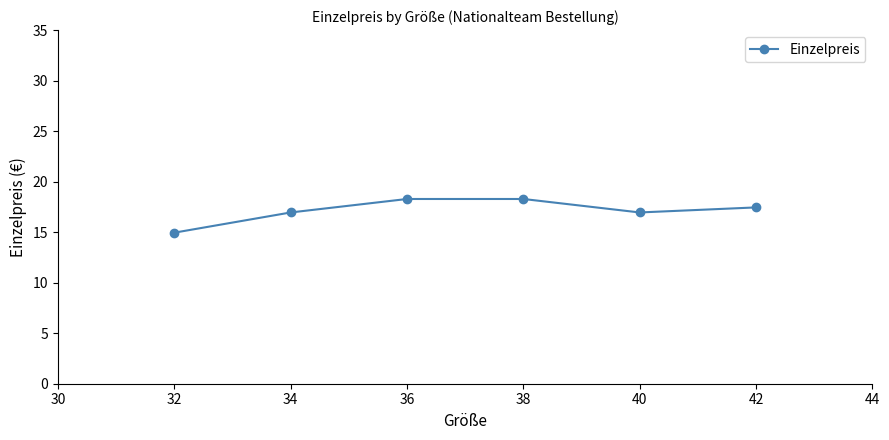

What is the change in value from 32 to 40?

+2.0